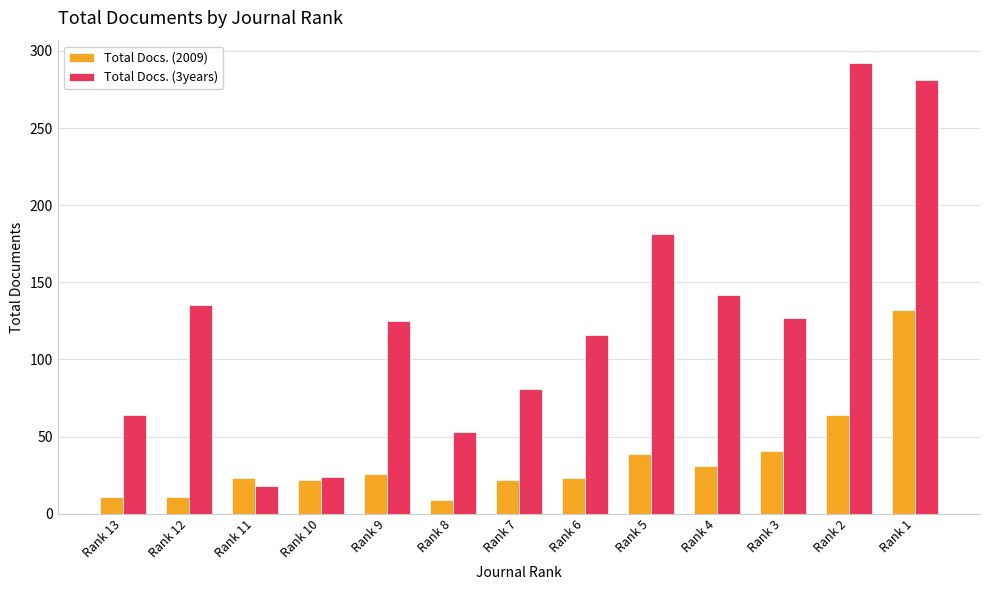

What is the total value across all series at Rank 8?

62